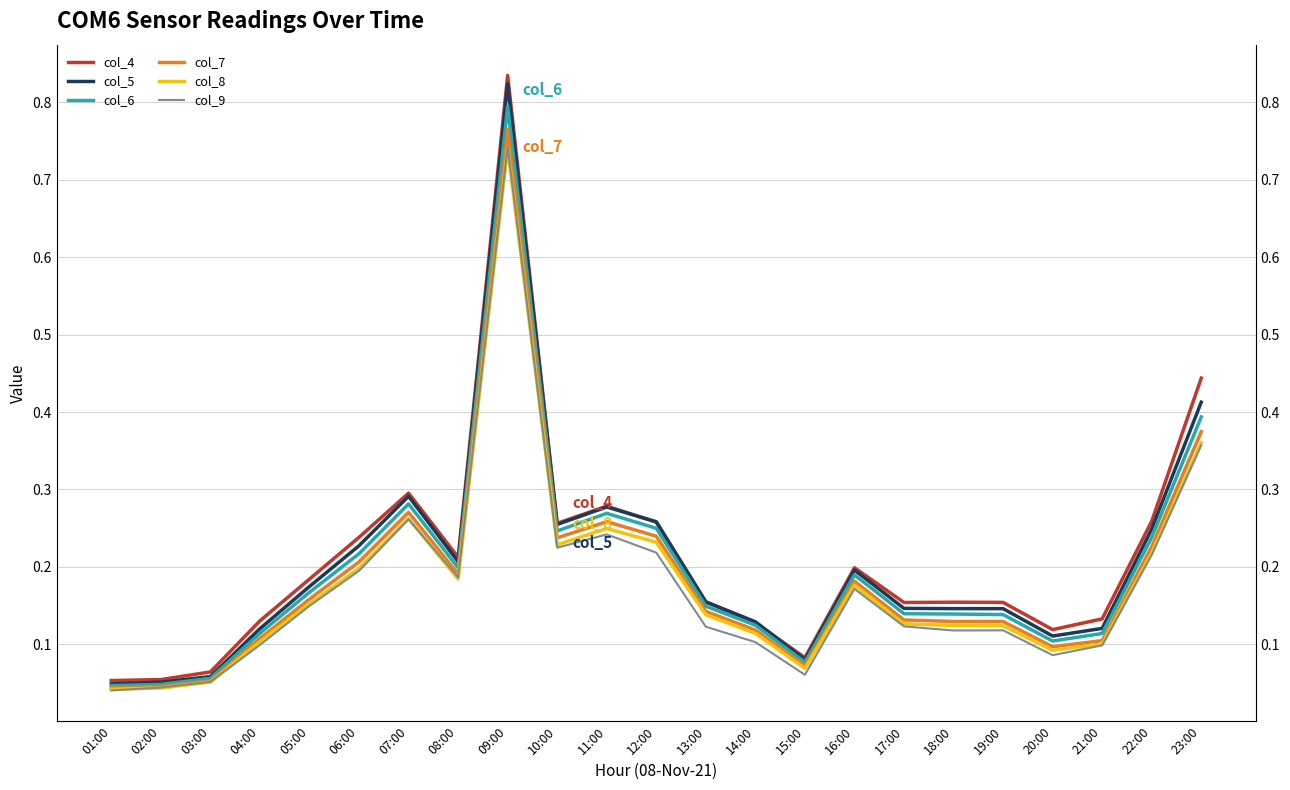

True or false: col_5 and col_6 intersect in this chart.

False